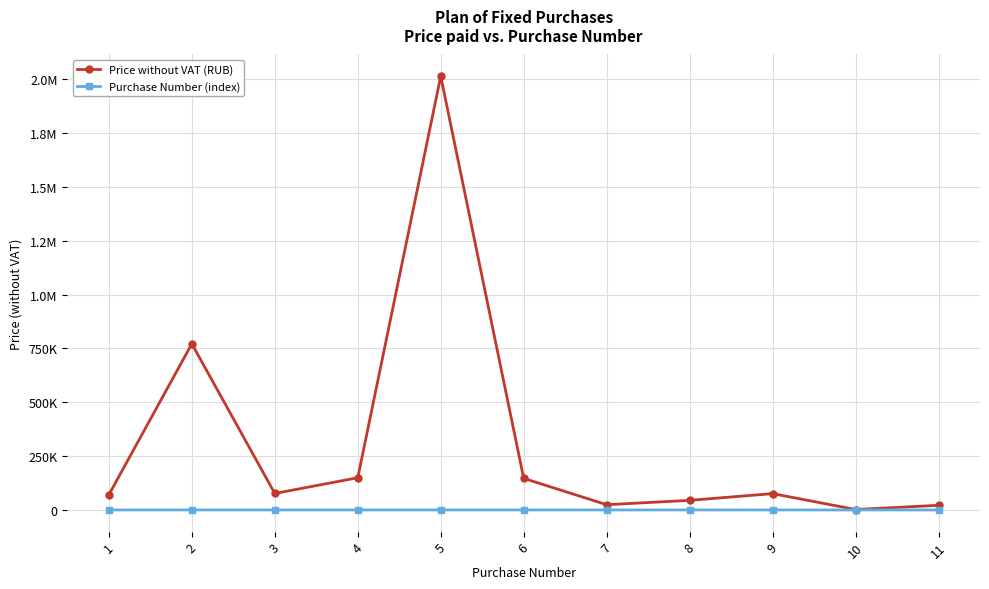

What is the smallest value displayed?

1.0